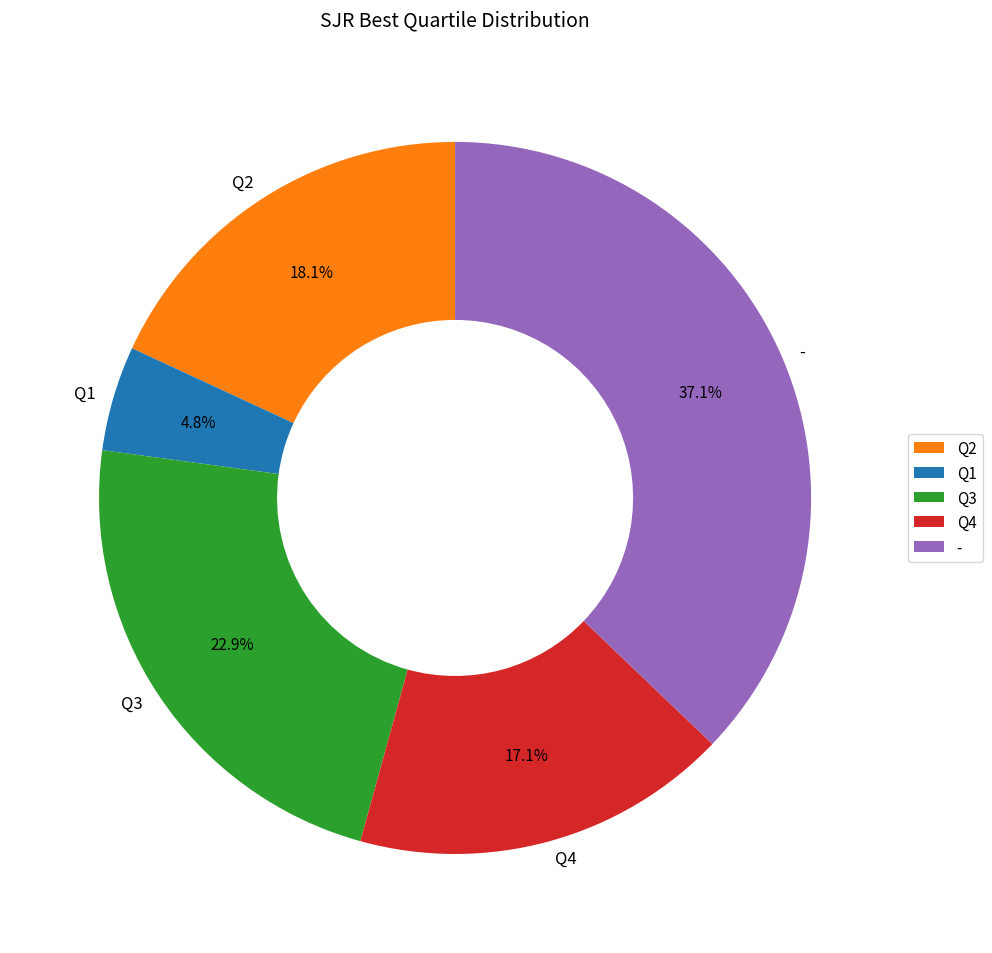

What portion of the pie excludes -?

62.9%